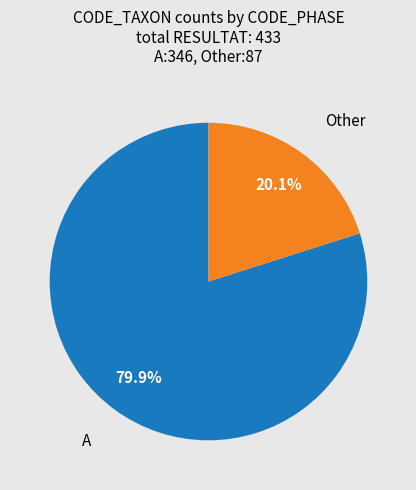

Does any single category account for the majority?

Yes